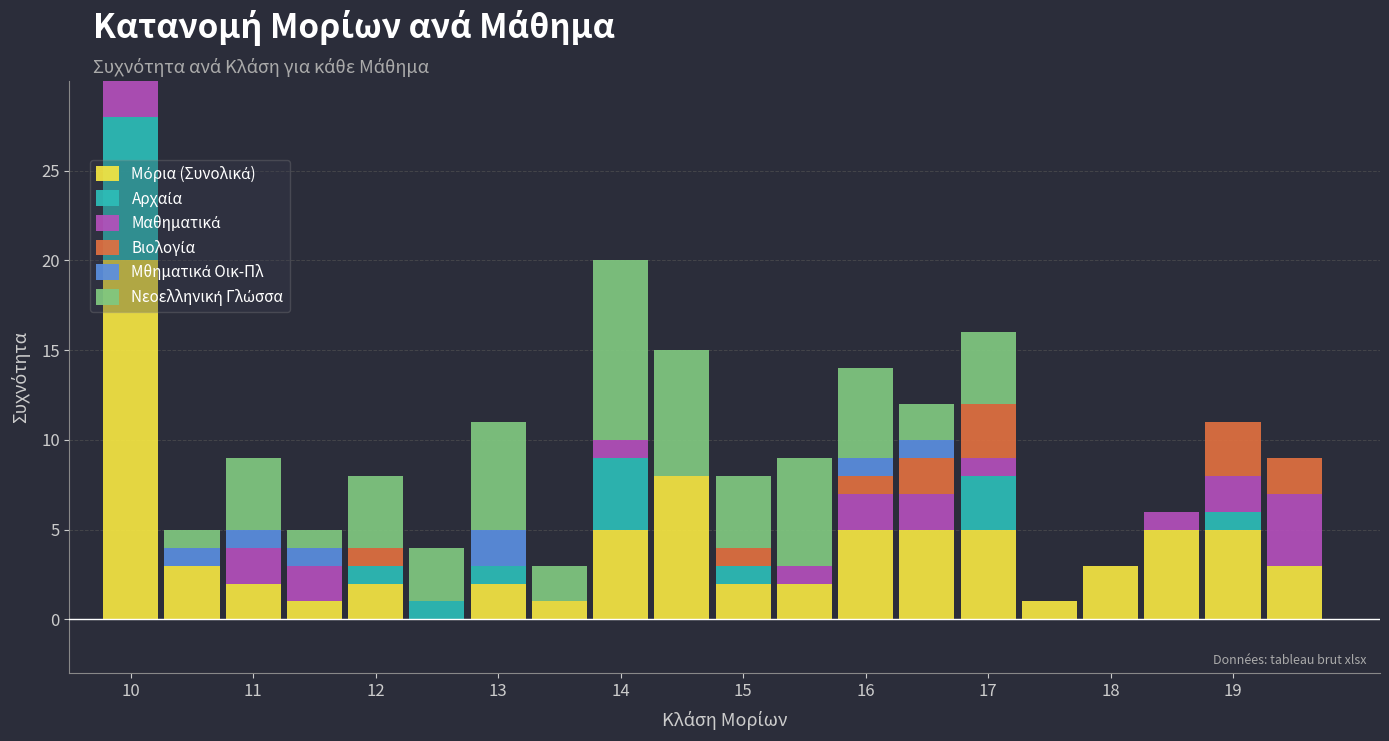

Which category has the highest value across all series?

10